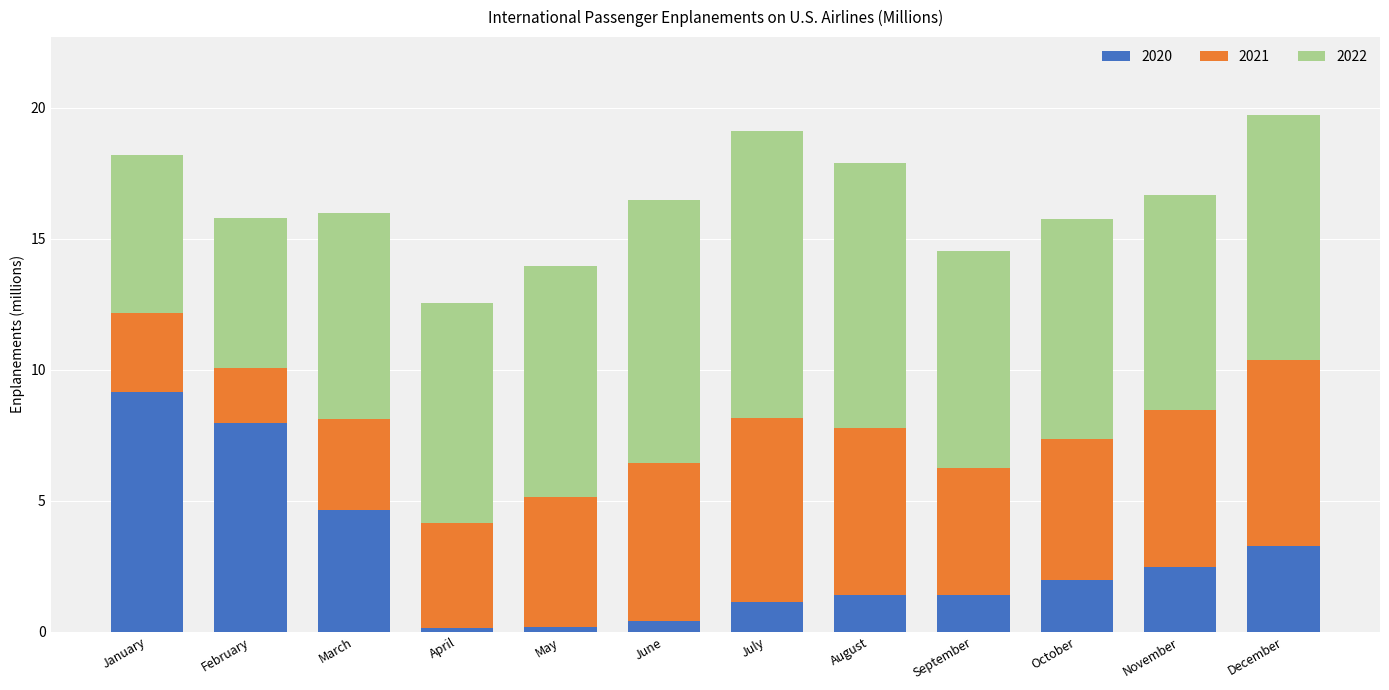

Which category has the highest value in the 2020 series?

January